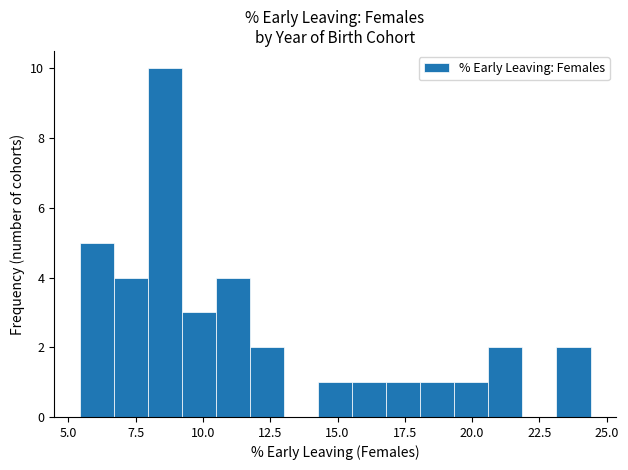

Around what value on the x-axis is the tallest bar? Give the approximate position of its centre, as read against the axis.

8.5